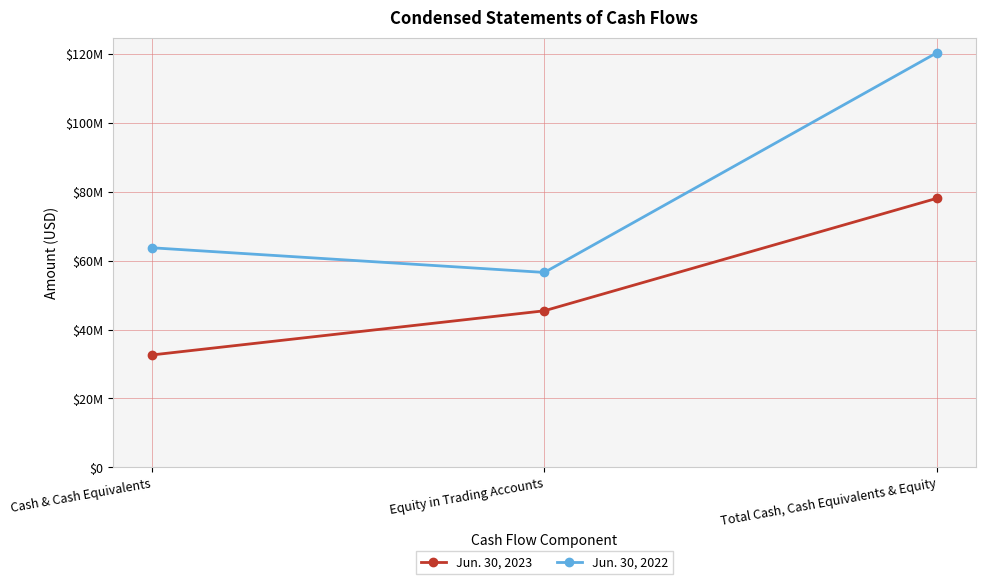

What is the maximum value for Jun. 30, 2022?

120271366